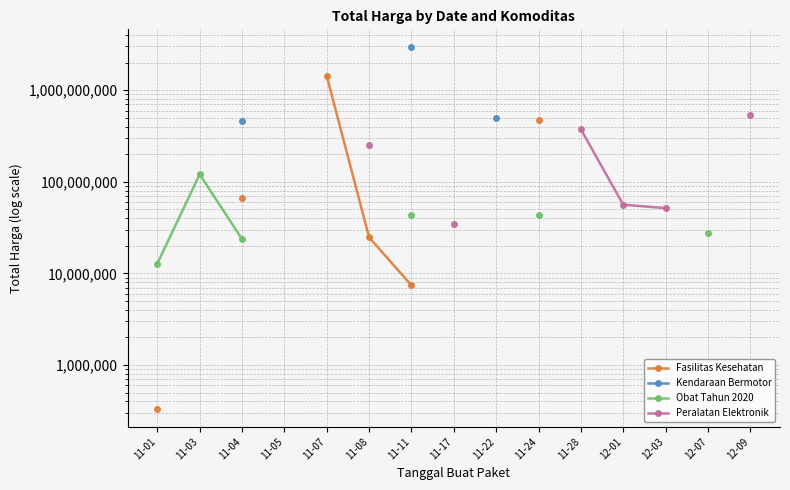

What is the value of the Fasilitas Kesehatan point at the 3rd from the left?

66441200.0